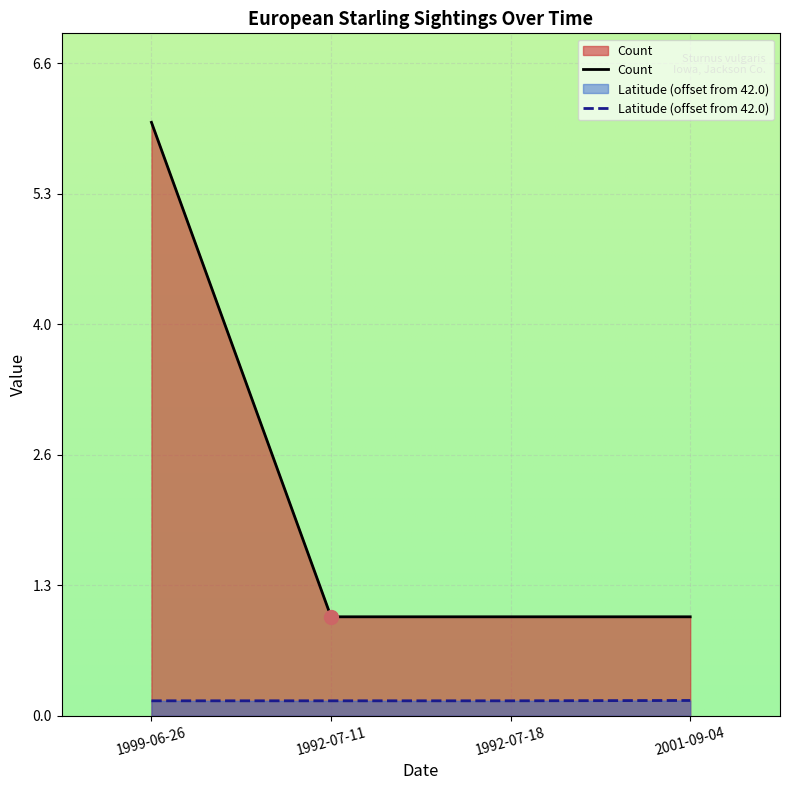

How many series are shown in this chart?

2